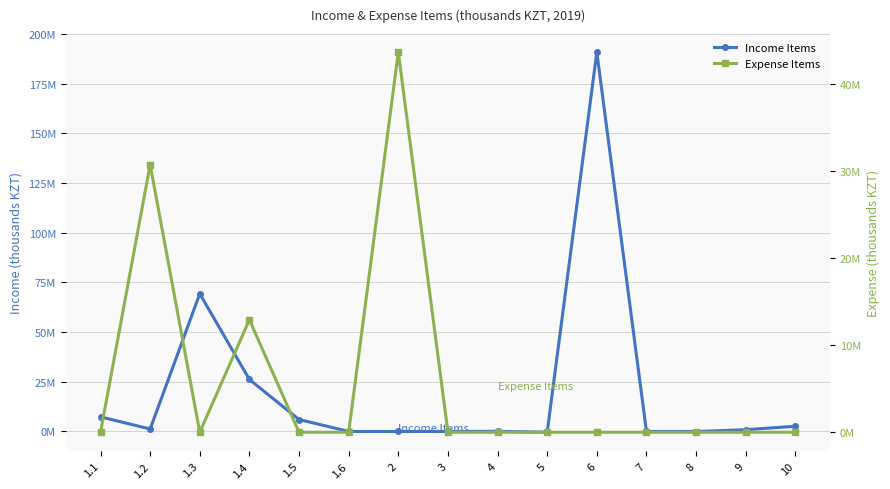

At 1.3, list the series in order from smallest to largest.

Expense Items, Income Items